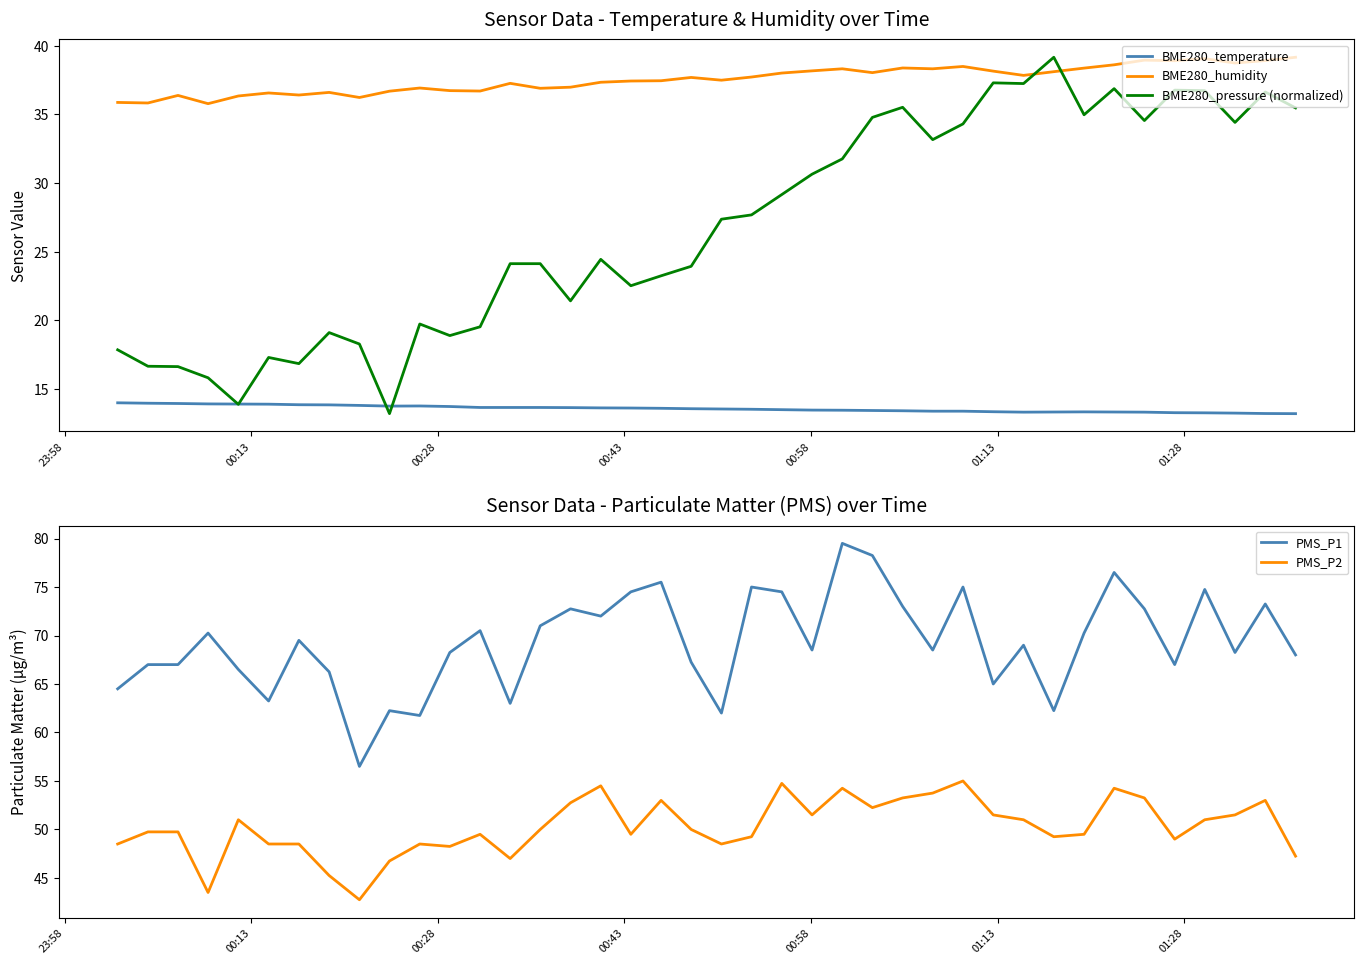

What is the highest value of the BME280_humidity series?

39.2